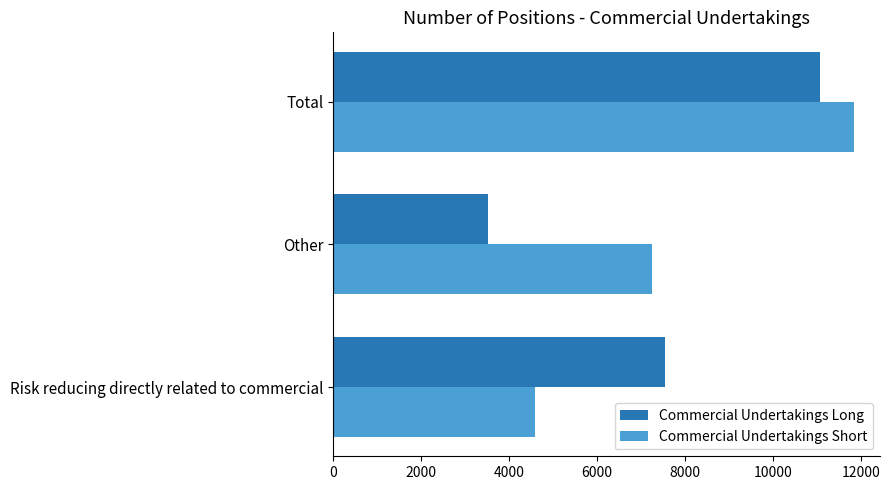

Rank the categories by Commercial Undertakings Short value from lowest to highest.

Risk reducing directly related to commercial, Other, Total